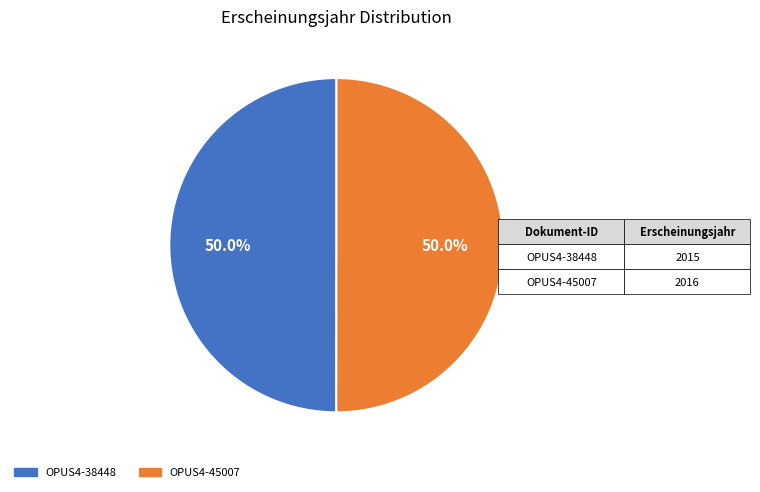

What percentage do OPUS4-45007 and OPUS4-38448 together represent?

100.0%